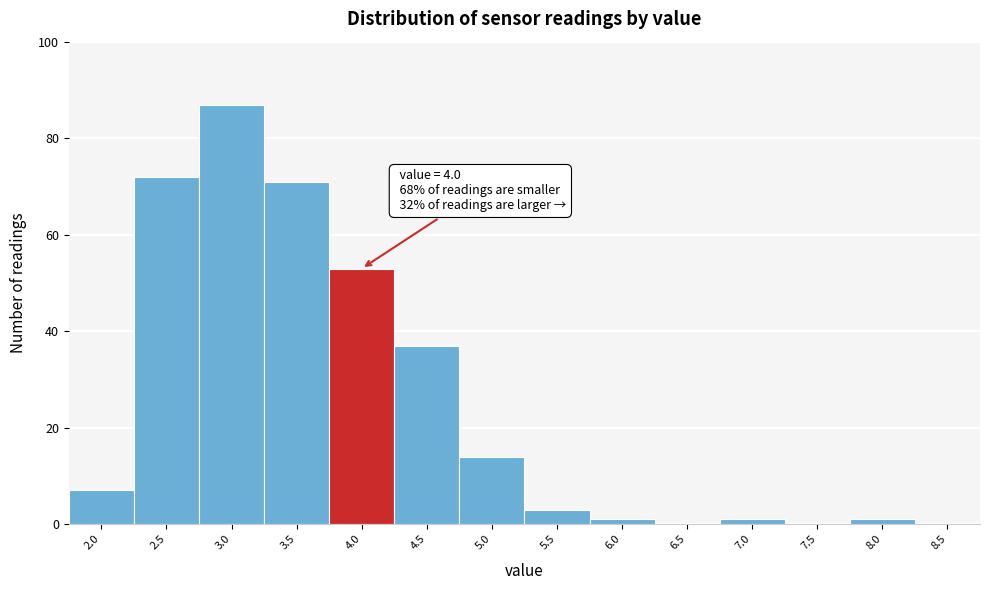

Reading left to right, transcribe all the data shown in this chart.

2.0=7	2.5=72	3.0=87	3.5=71	4.0=53	4.5=37	5.0=14	5.5=3	6.0=1	6.5=0	7.0=1	7.5=0	8.0=1	8.5=0